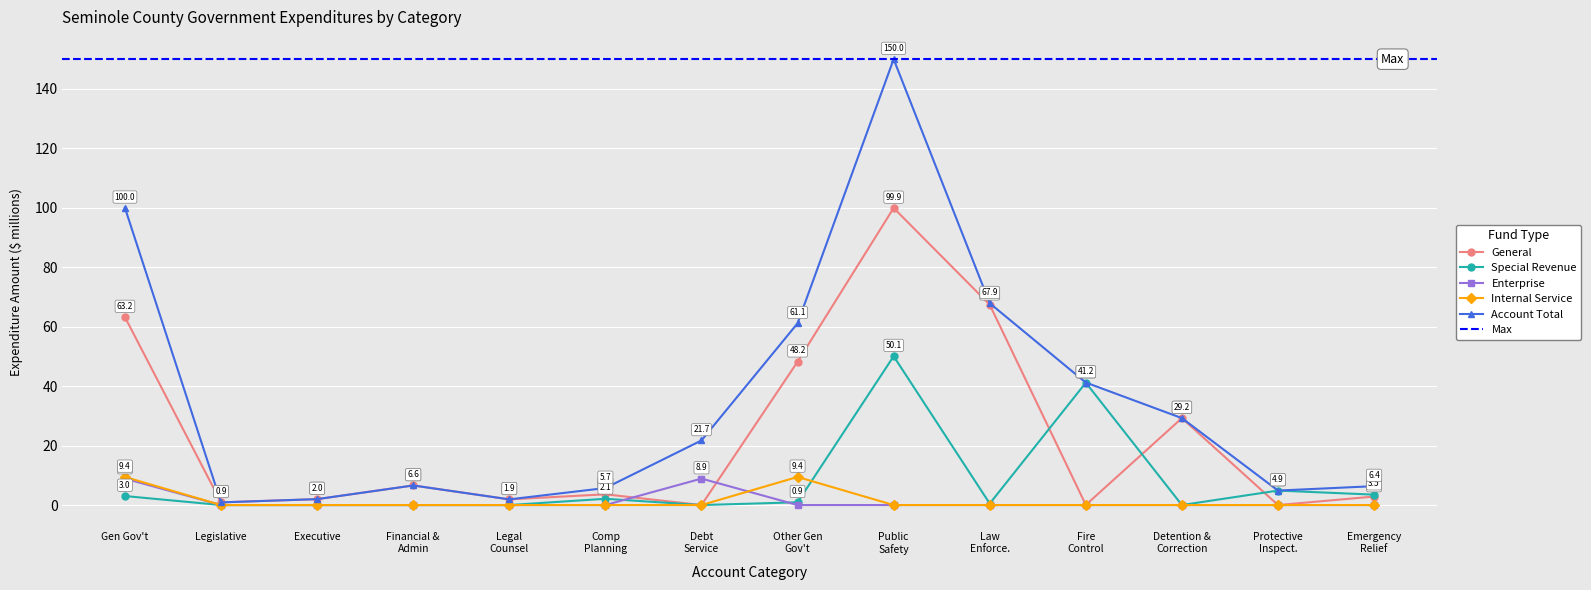

At how many categories does at least one series exceed 125?

1